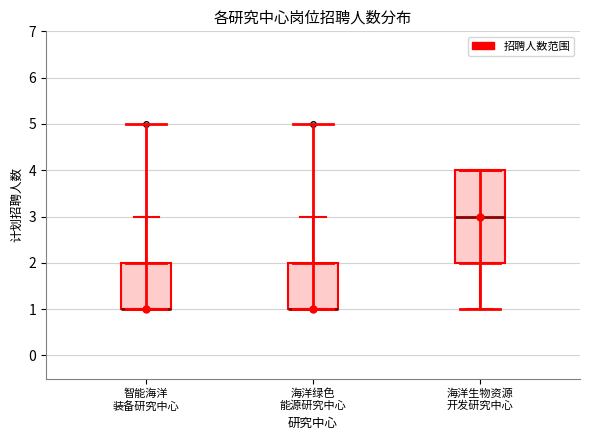

Where does the upper whisker of the box for 海洋绿色 能源研究中心 end on the y-axis? The values are not printed on the chart, so give them approximately, as read against the axis.

3